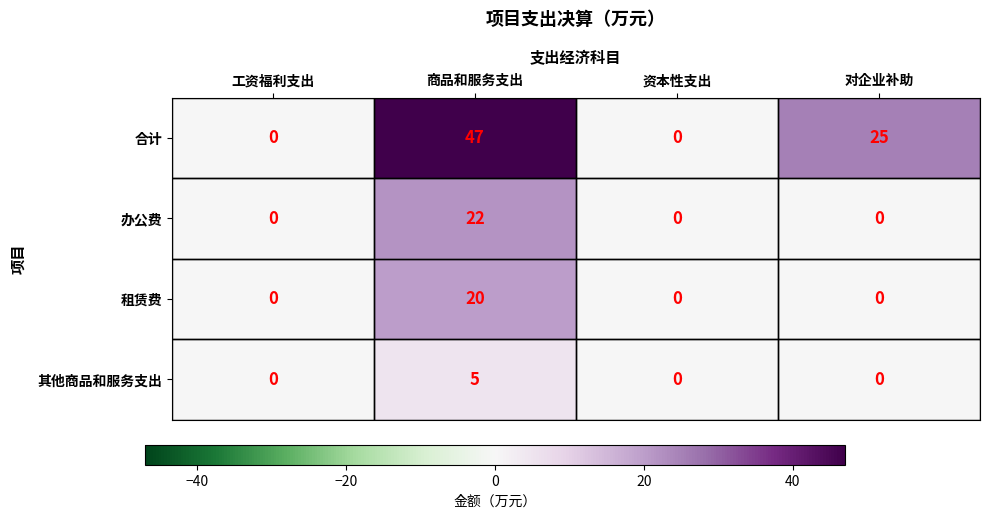

Which series has the widest spread of values?

合计